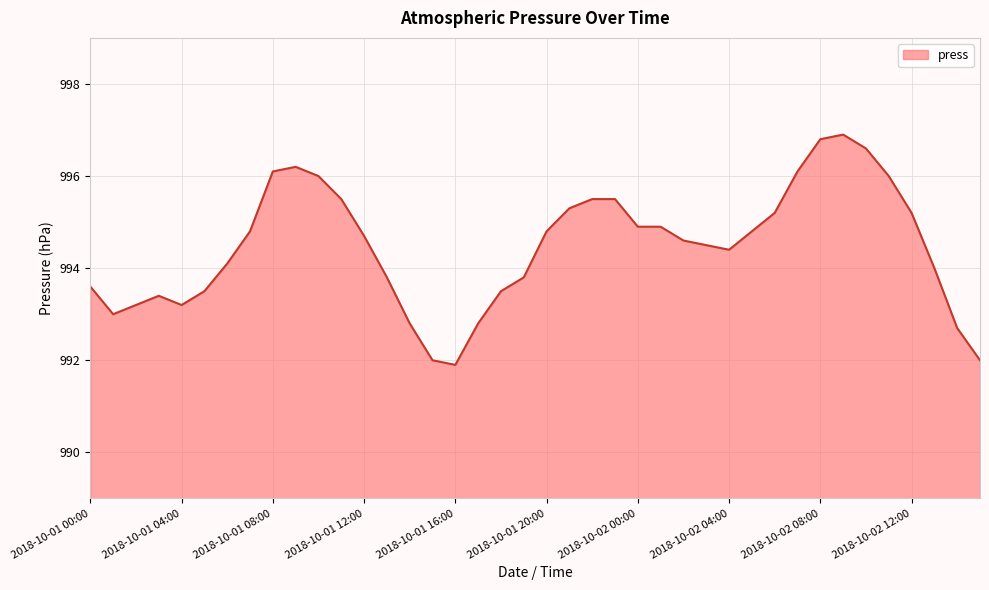

What is the greatest value displayed?

996.9